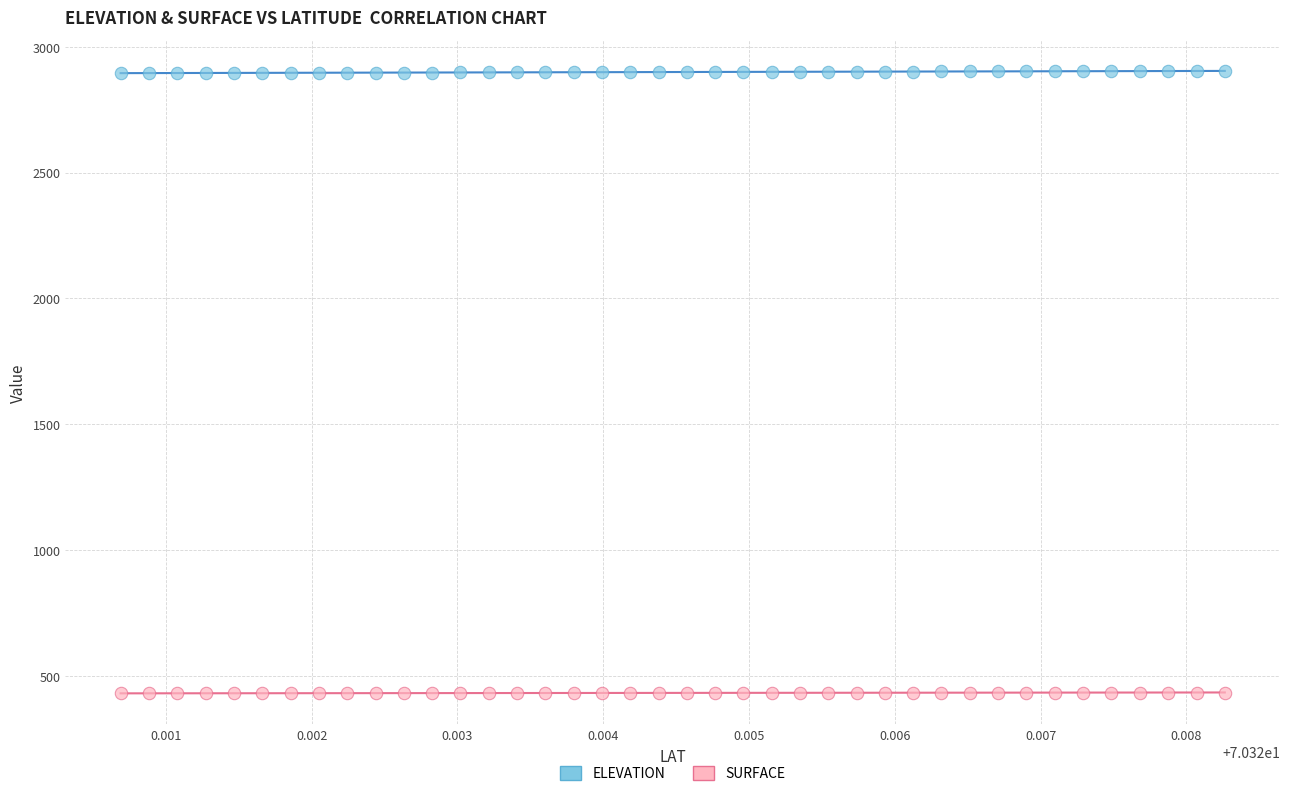

Across all data points, what is the range of Y values (max minus min)?

2473.8